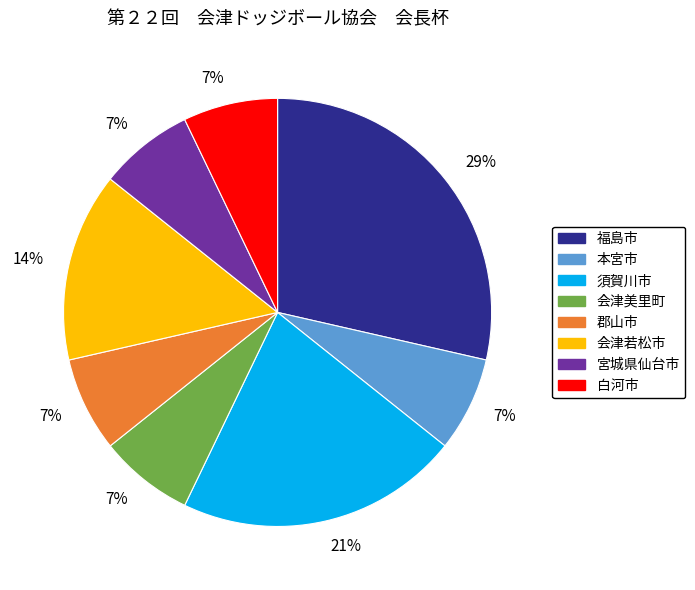

To the nearest percent, what is the average slice percentage?

12%